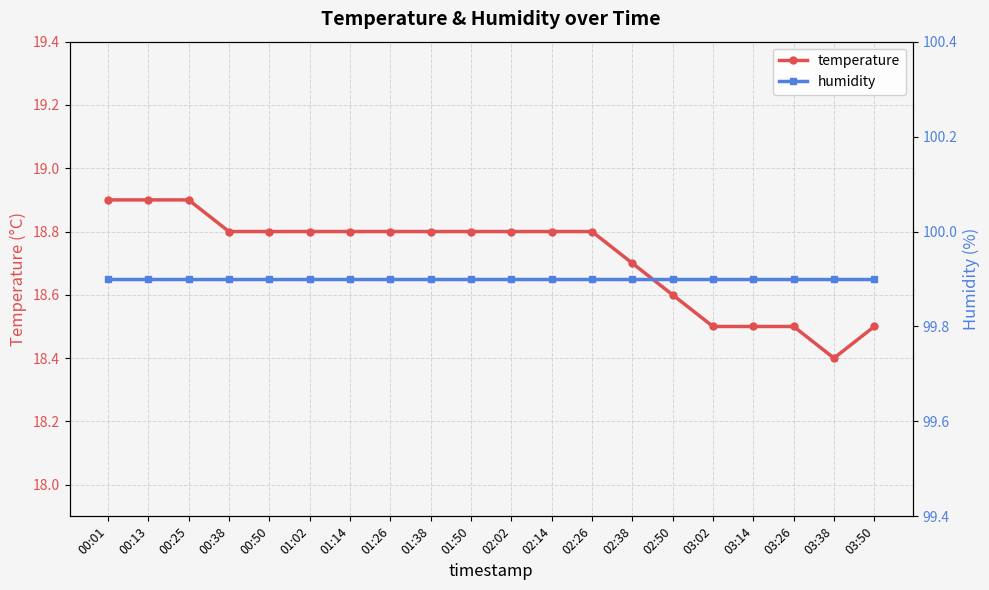

What is the sum of the humidity values at 03:26 and 01:14?

199.8